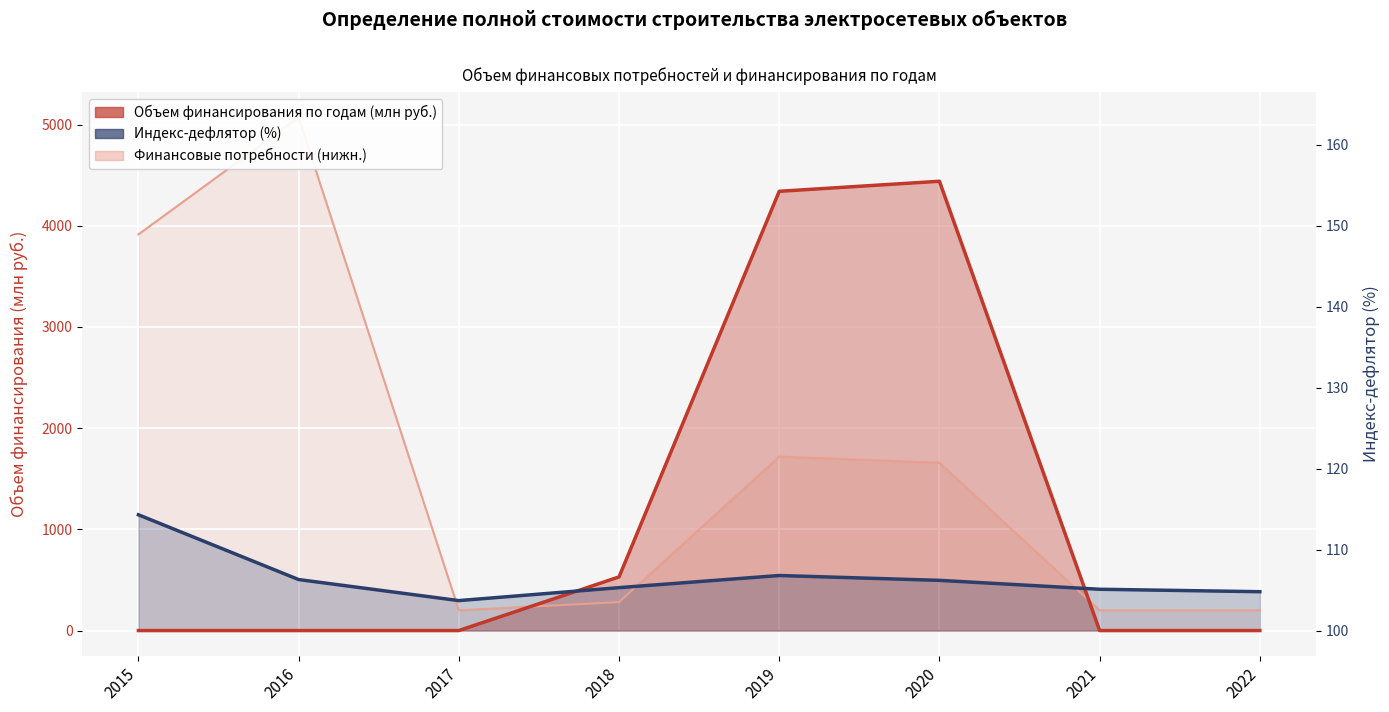

In Индекс-дефлятор (%), how many points are higher than both neighbors (excluding endpoints)?

1